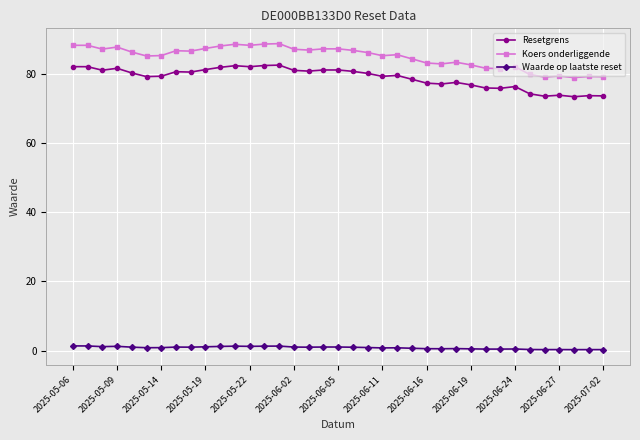

True or false: Resetgrens has more than 0 interior local peaks.

True